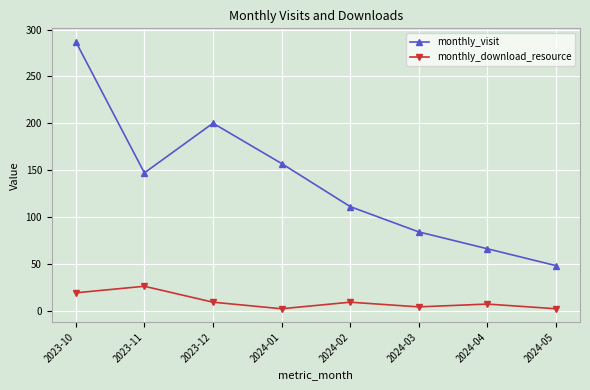

What is the difference between the maximum and minimum values in the monthly_download_resource series?

24